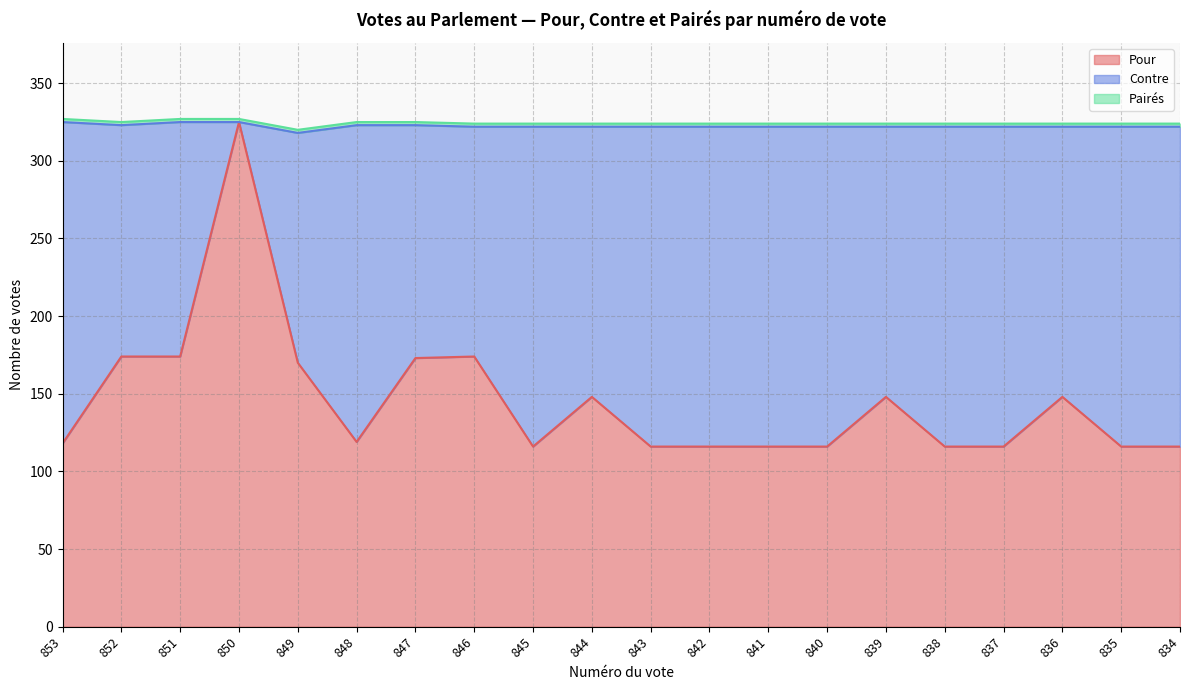

List the series in order of their overall mean, lowest first.

Pairés, Pour, Contre